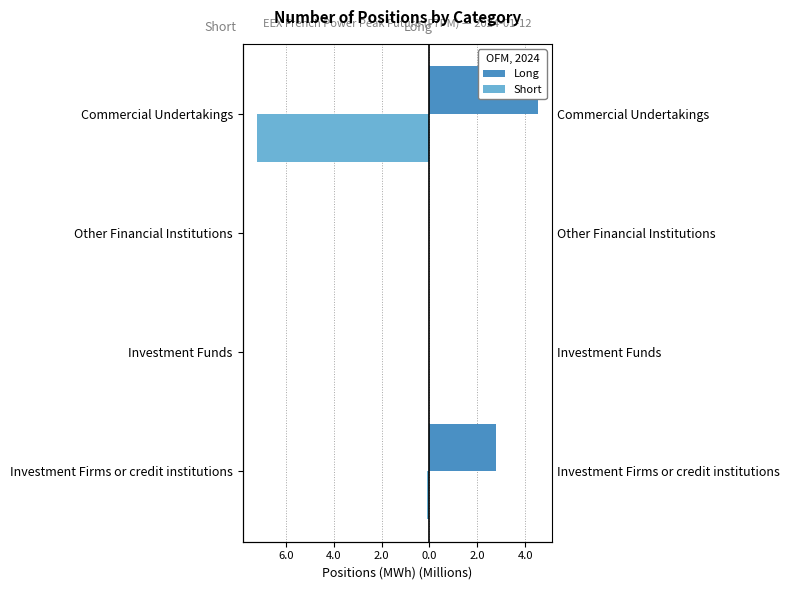

At how many categories does at least one series exceed -5?

4